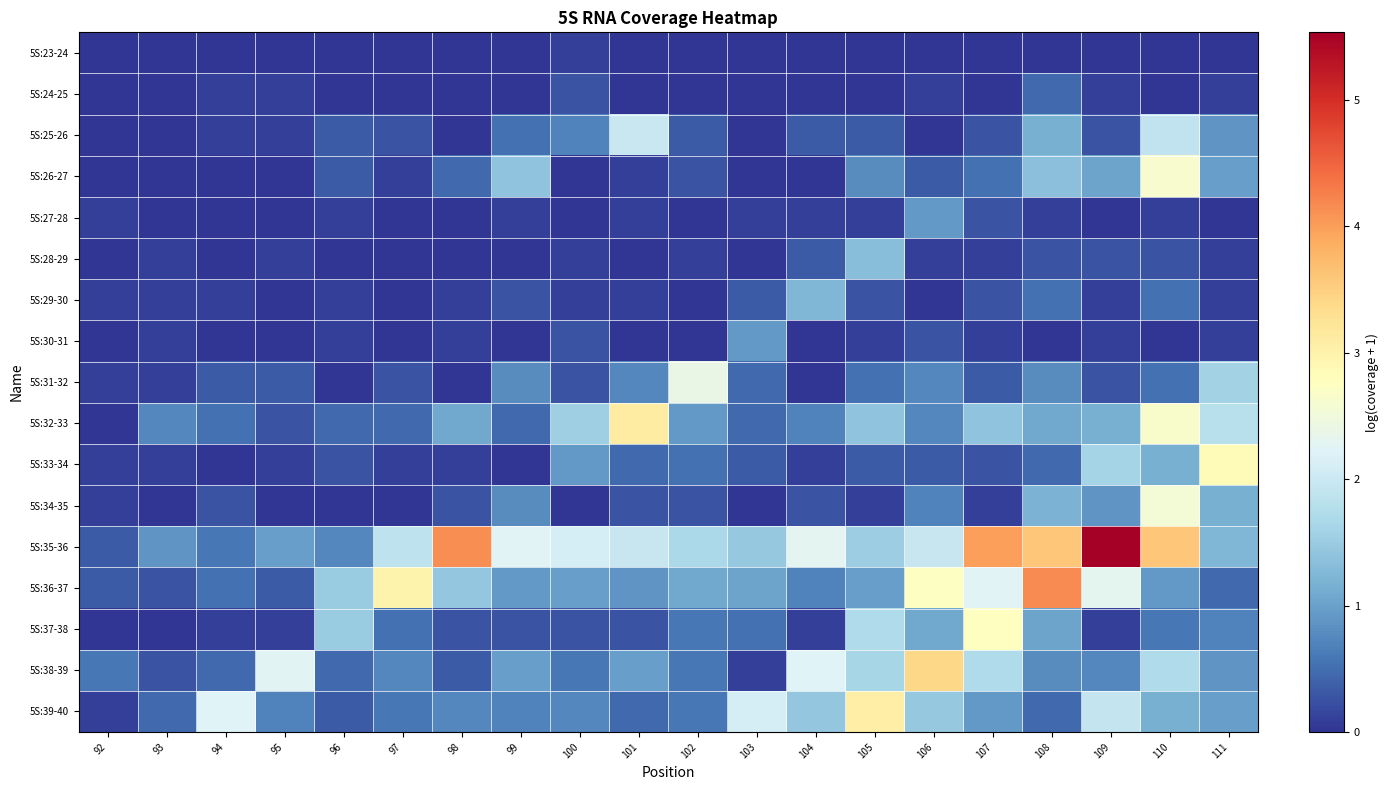

How many distinct data groups are displayed?

17